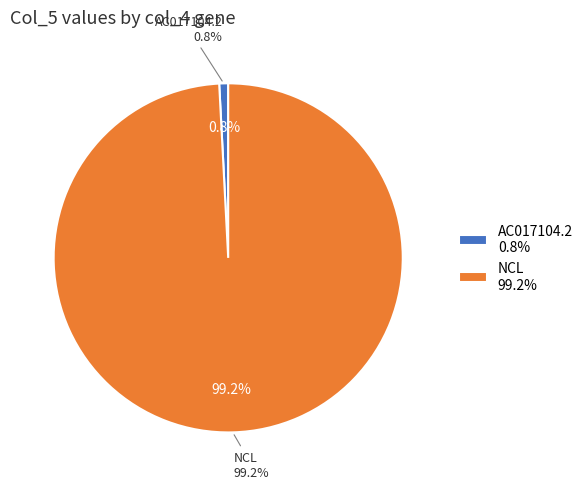

To the nearest percent, what percentage of the pie is NCL?

99%